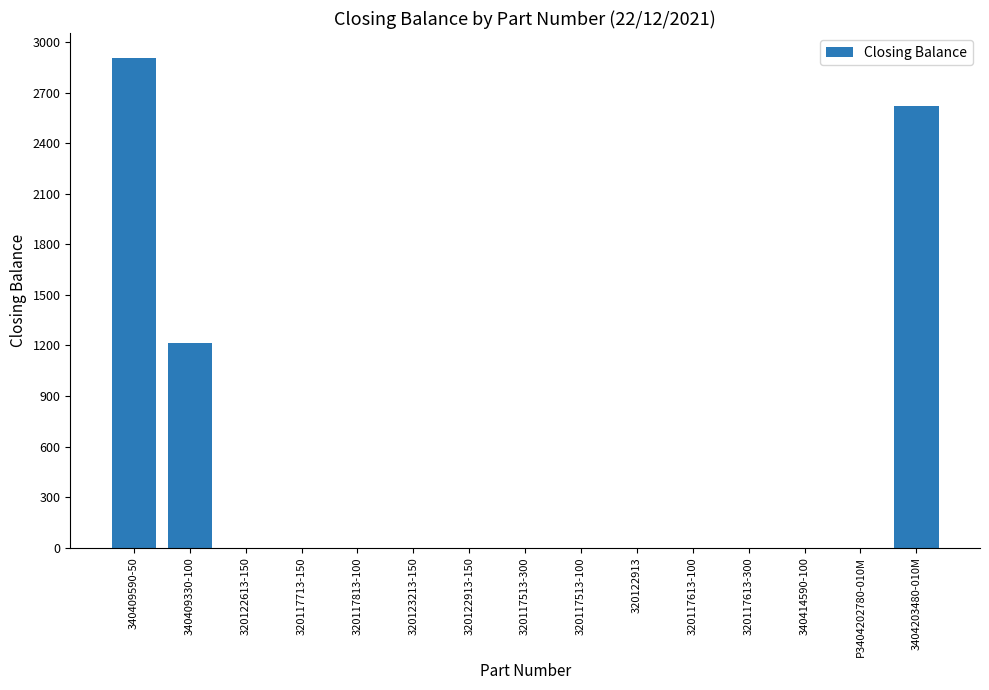

At which category does the chart reach its peak across all series?

340409590-50